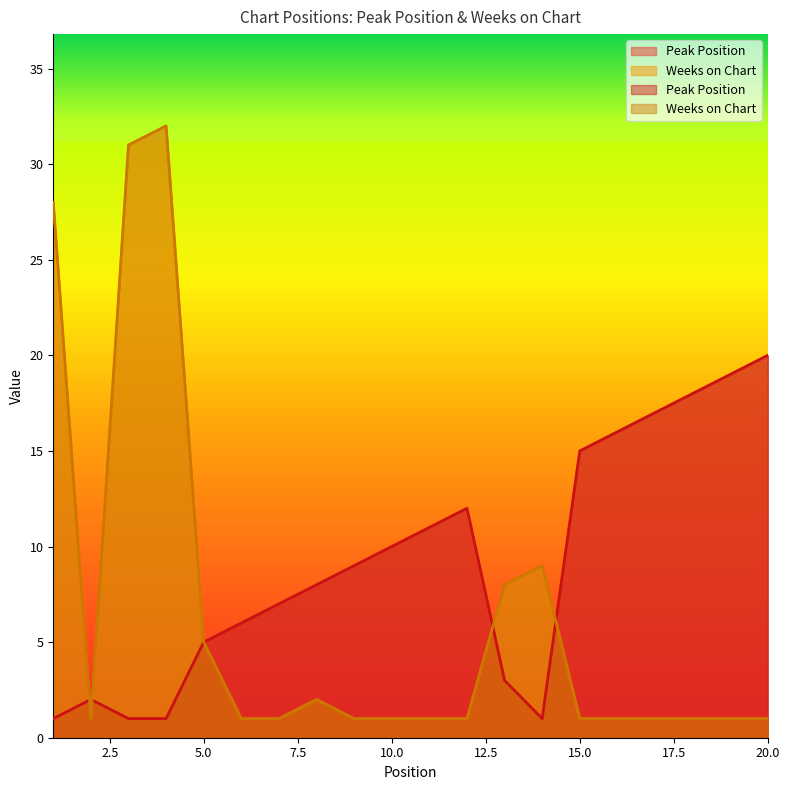

Which label corresponds to the largest value in the chart?

4